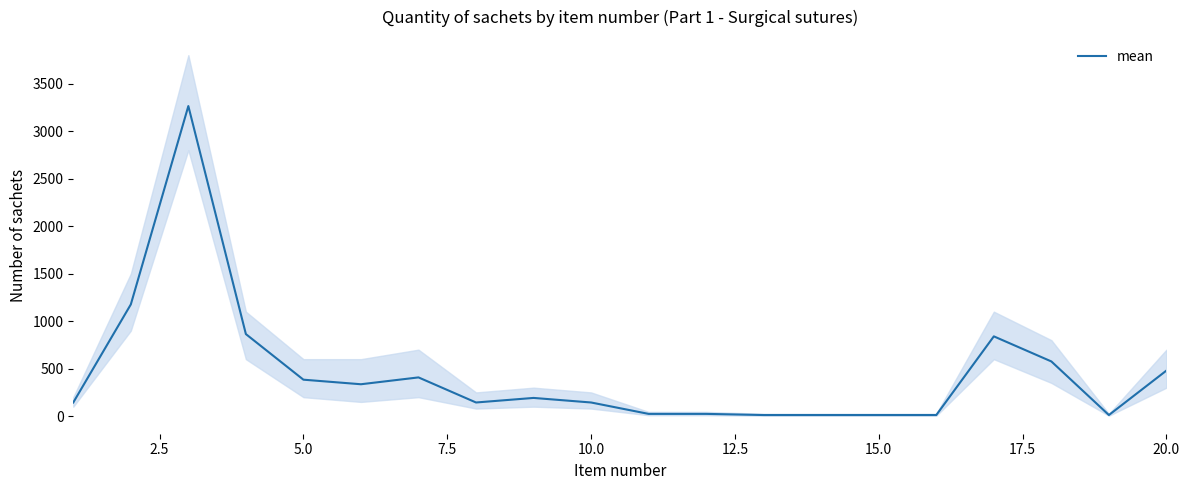

What is the maximum value shown in the chart?

3264